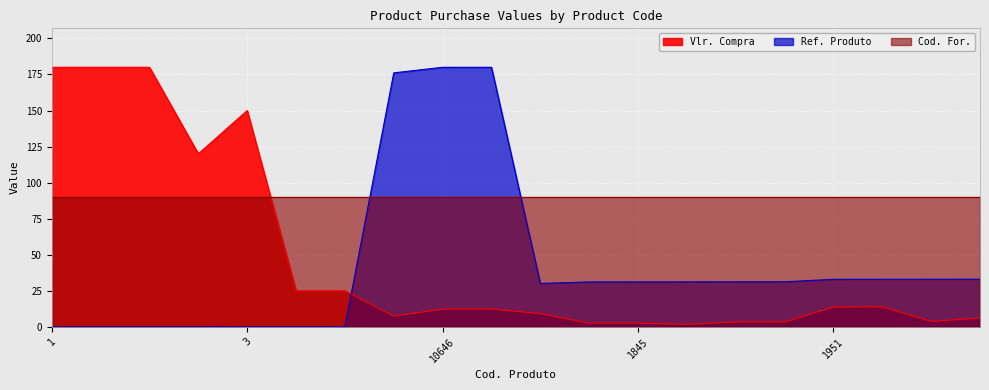

What is the difference between the Vlr. Compra values at 1951 and 1845?

11.2